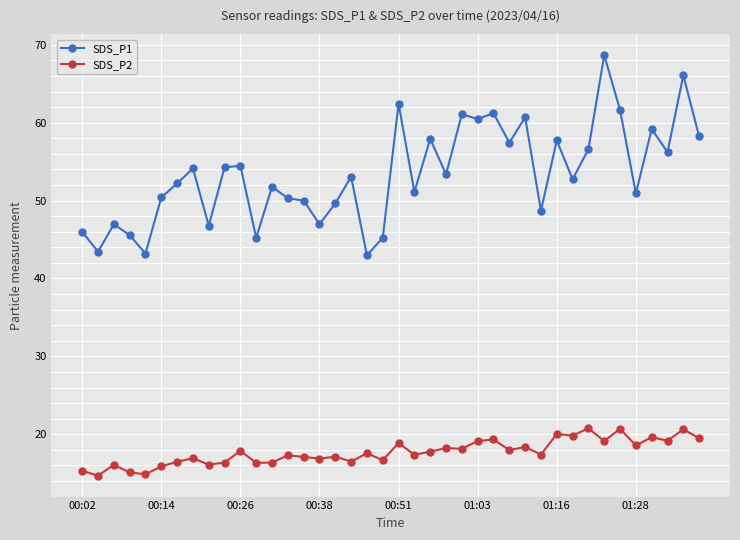

What is the highest value of the SDS_P1 series?

68.7